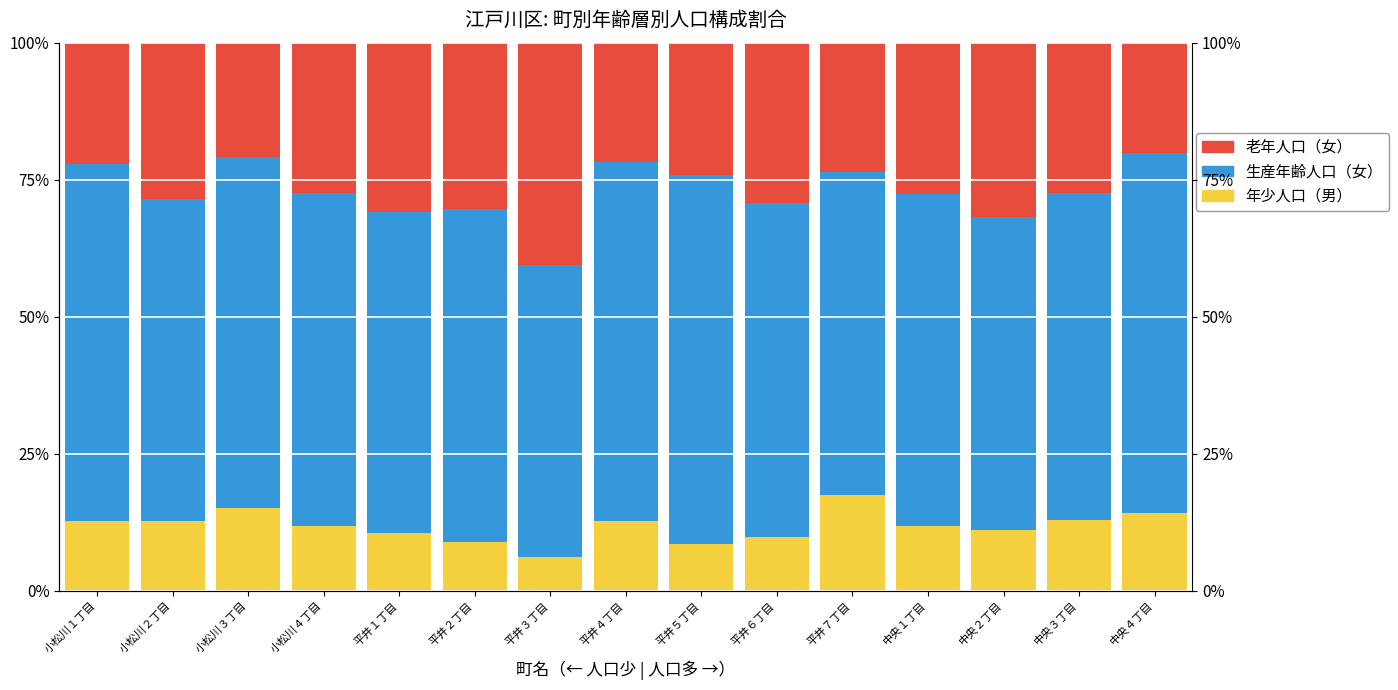

How many bars are there in each group?

3